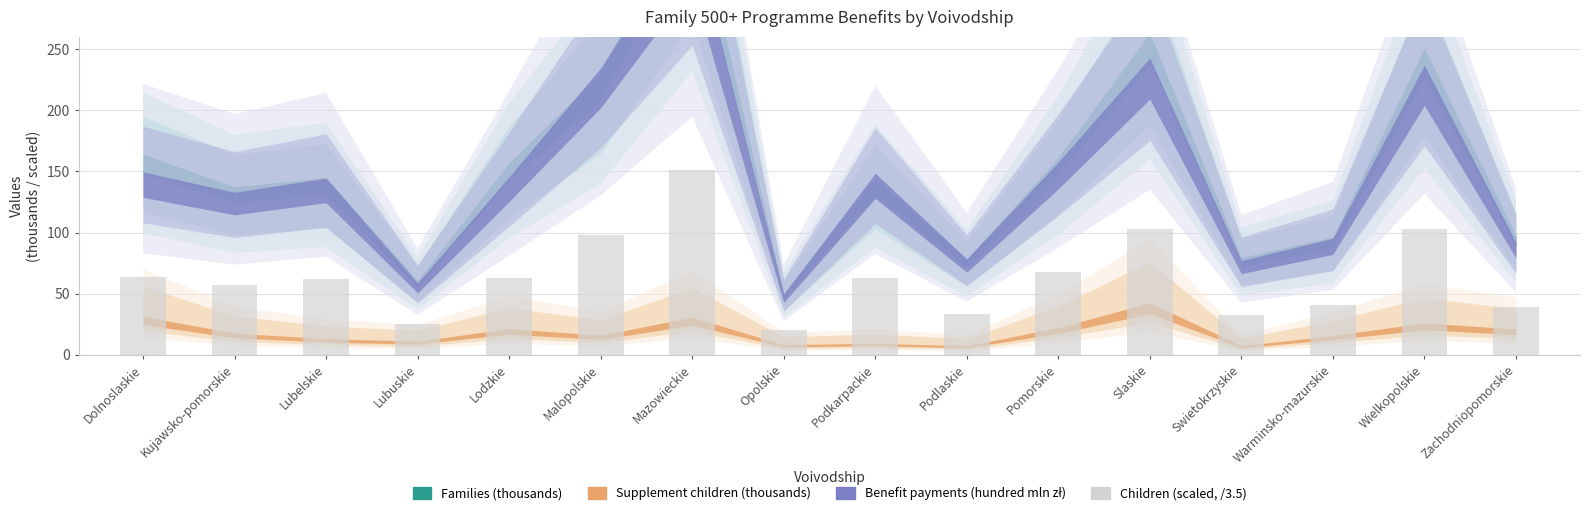

How many distinct data groups are displayed?

1